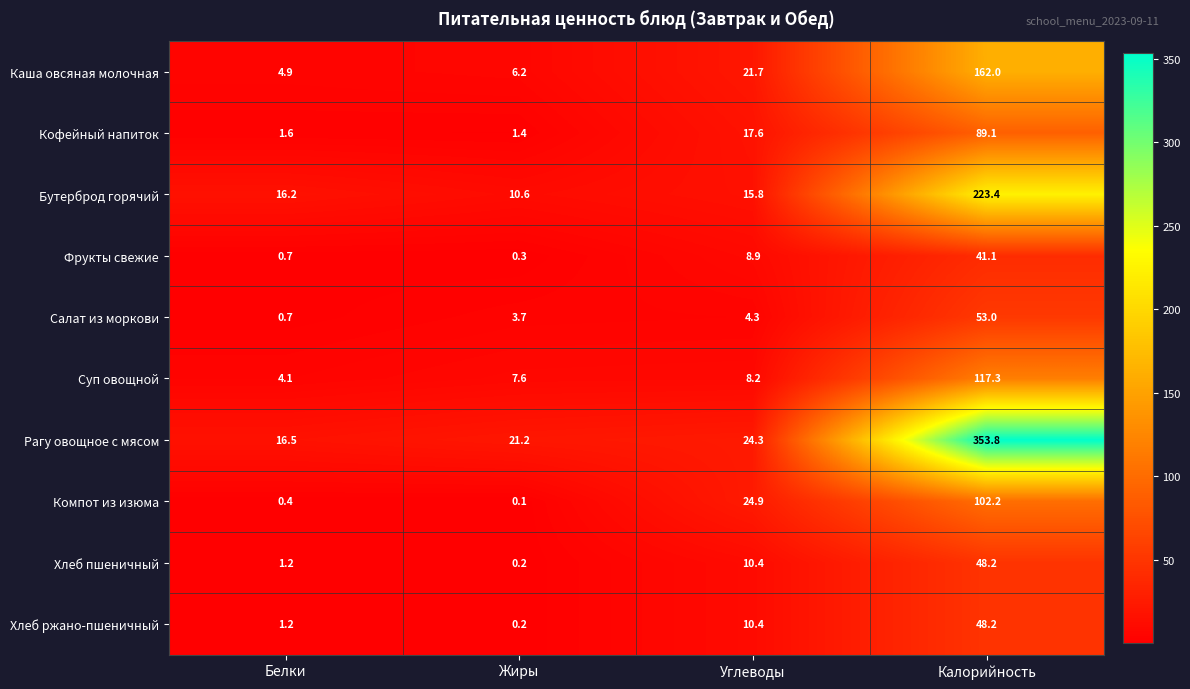

The value of Суп овощной at Жиры is 7.6. True or false?

True